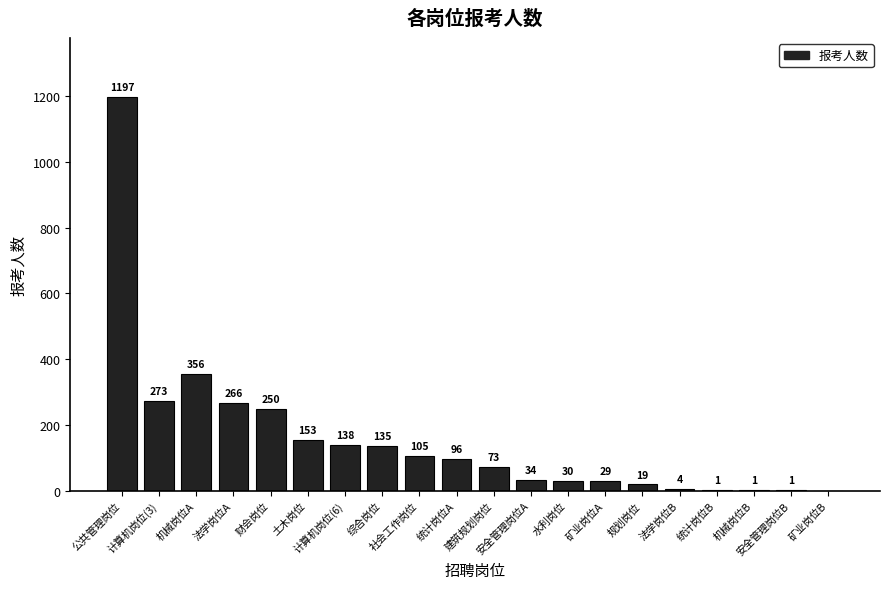

True or false: the data shows 73 at 建筑规划岗位.

True